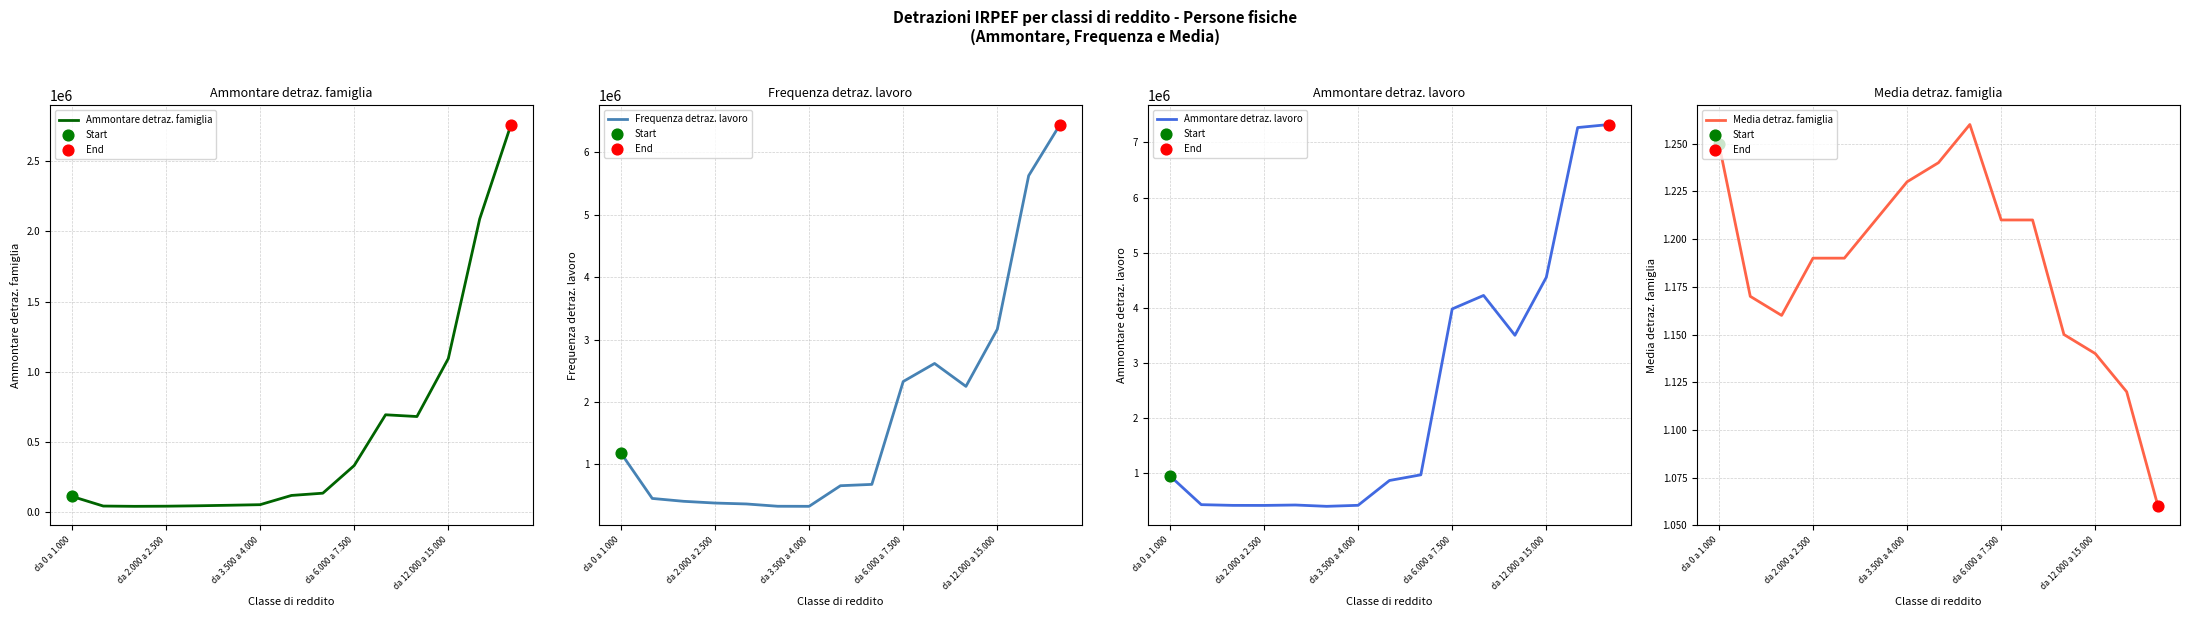

Is the value of Ammontare detraz. famiglia at da 6.000 a 7.500 greater than the value of Ammontare detraz. lavoro at da 2.000 a 2.500?

No